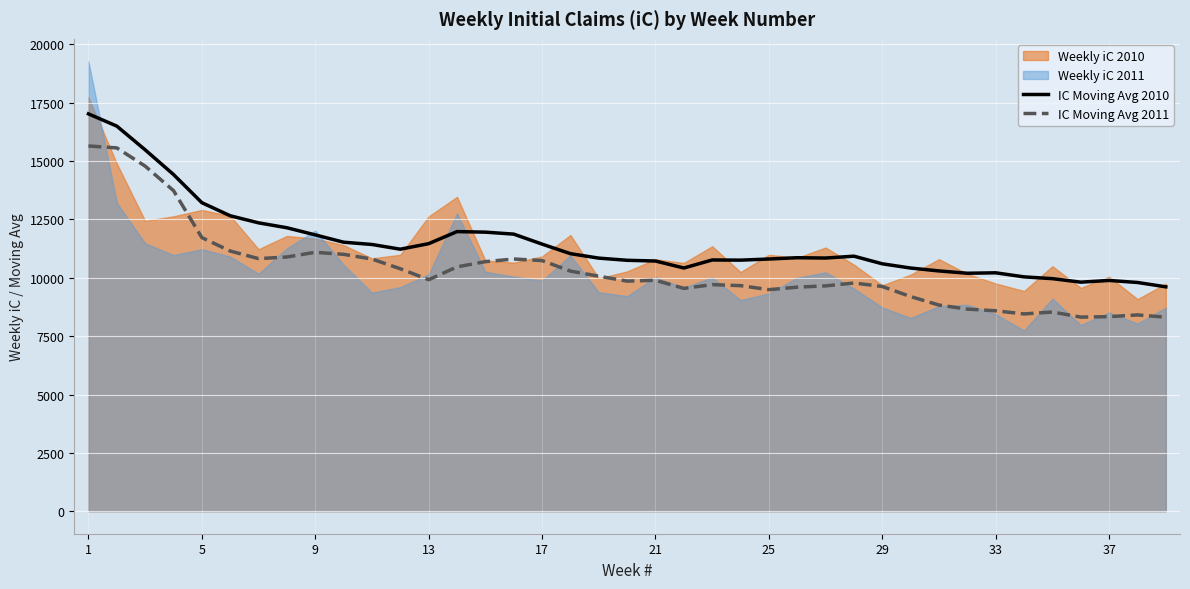

At which category is the sum across all series the highest?

1